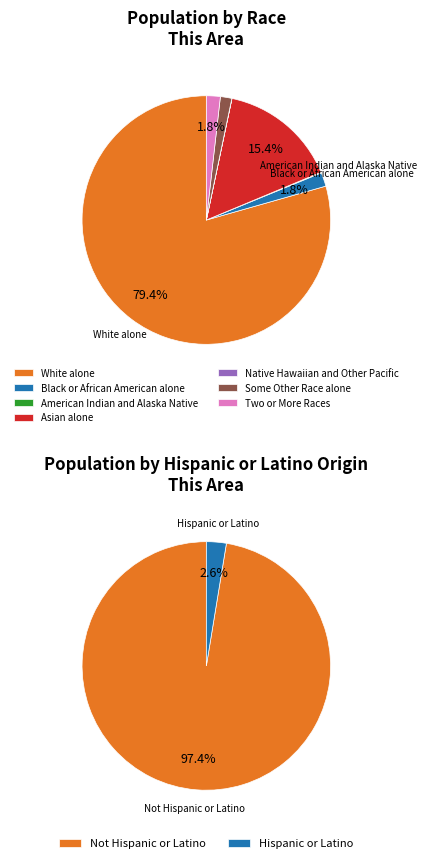

Which category has the biggest portion of the pie?

White alone